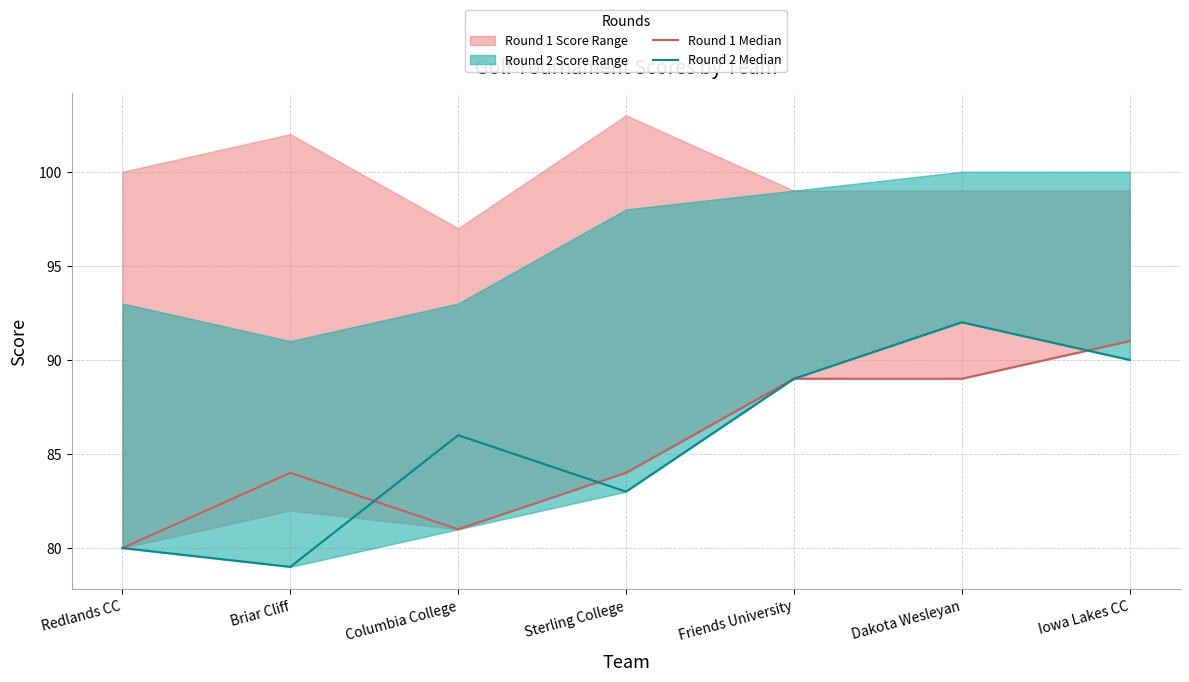

Reading left to right, transcribe all the data shown in this chart.

Round 1 Median: 80	84	81	84	89	89	91
Round 2 Median: 80	79	86	83	89	92	90